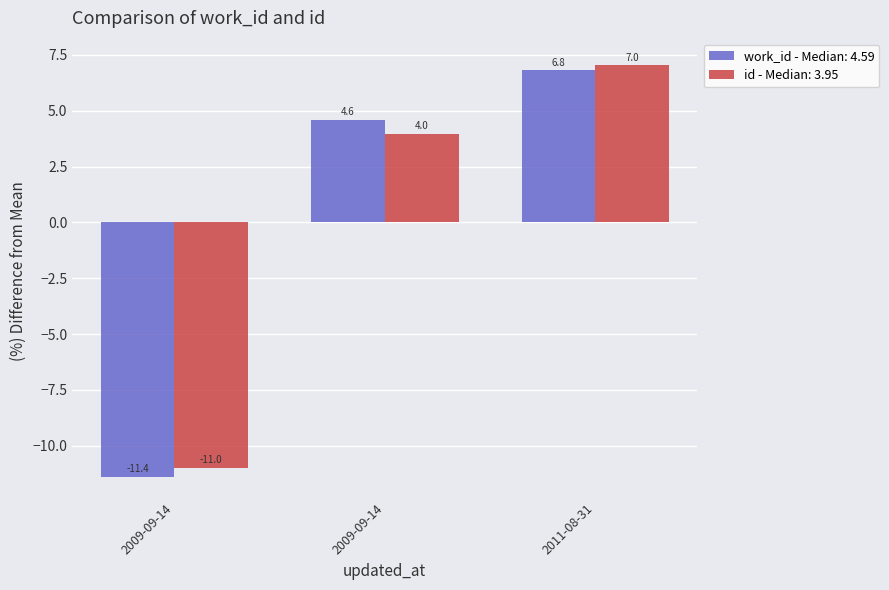

Reading left to right, extract all data points from this chart.

work_id: 2009-09-14=-11.4	2009-09-14=4.6	2011-08-31=6.8
id: 2009-09-14=-11.0	2009-09-14=4.0	2011-08-31=7.0